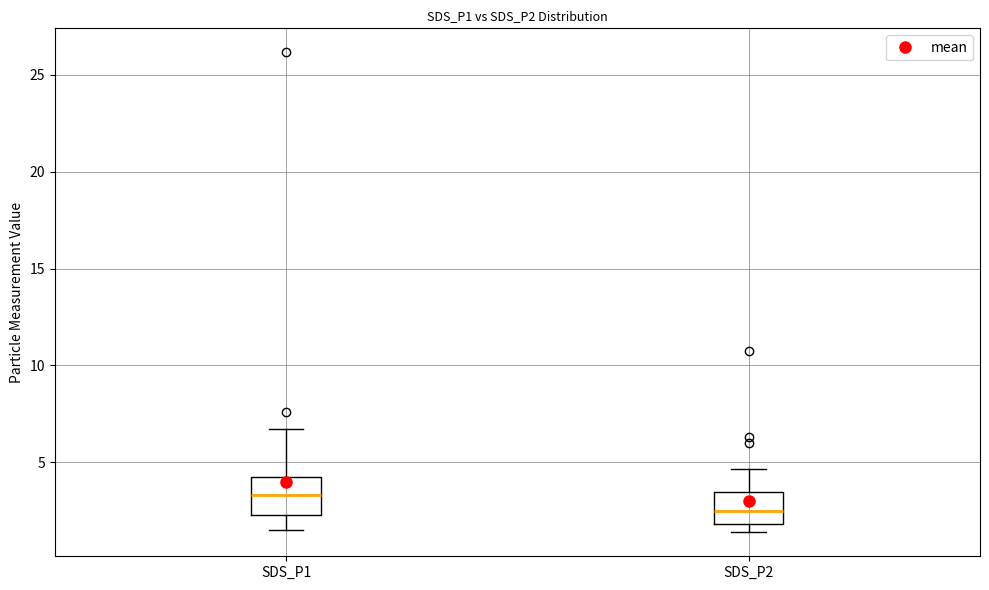

Which box's median line is the lowest?

SDS_P2